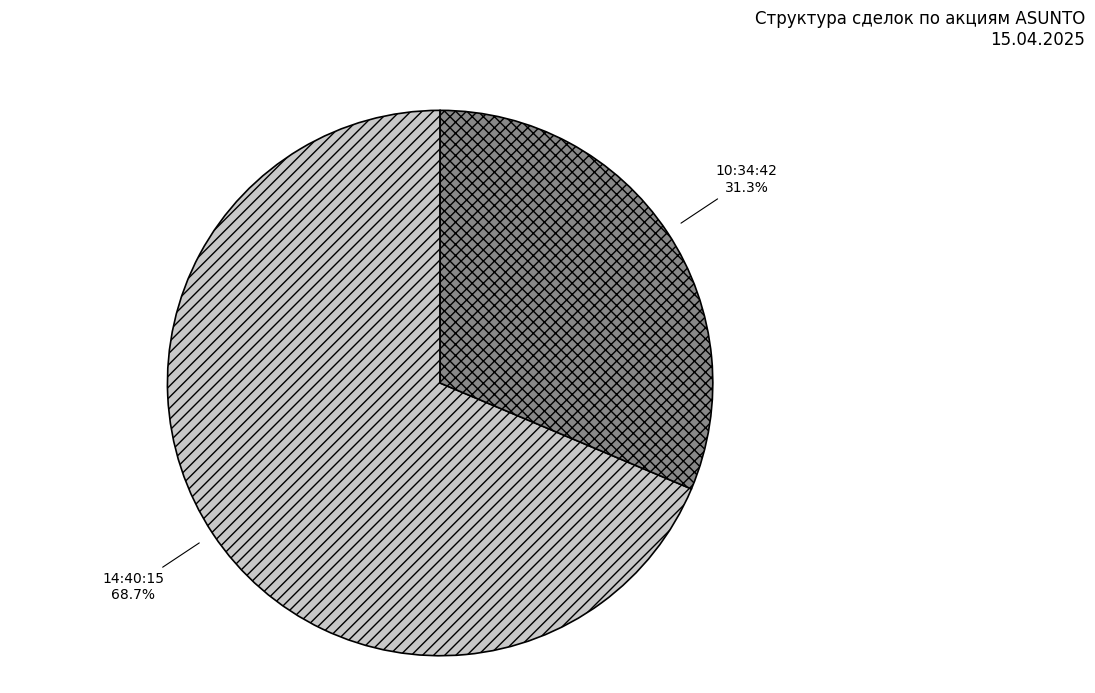

What is the ratio of the value at 14:40:15 to the value at 10:34:42?

2.2